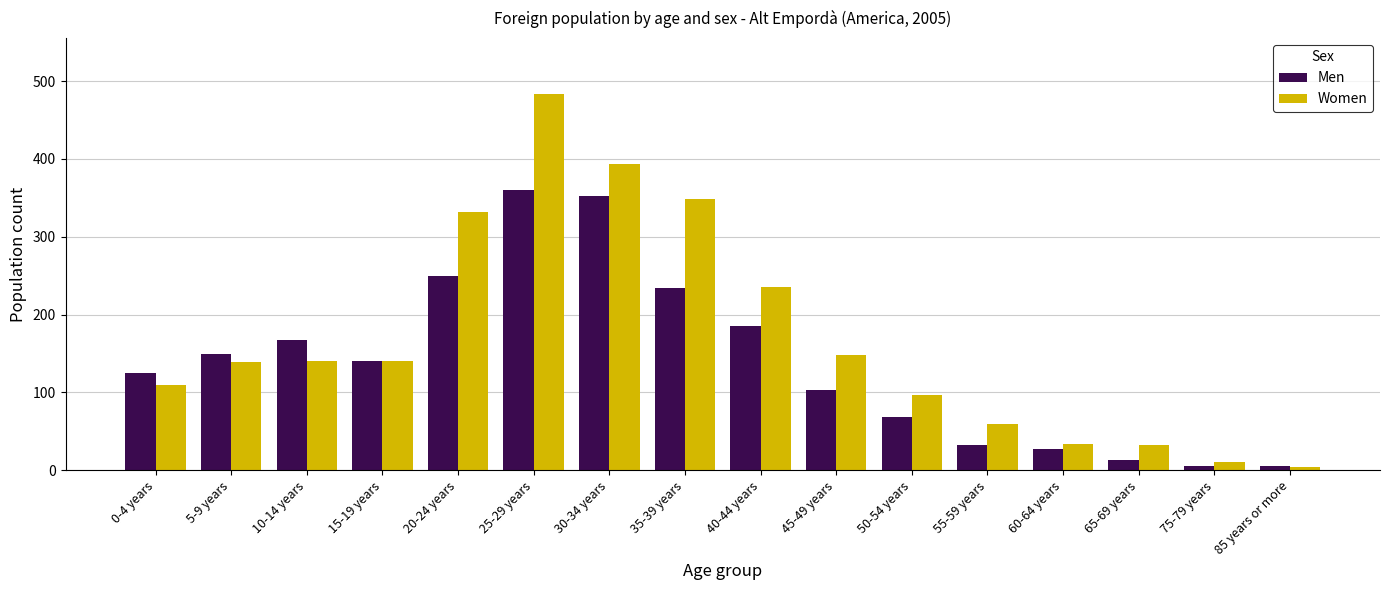

Count the number of data series in this chart.

2